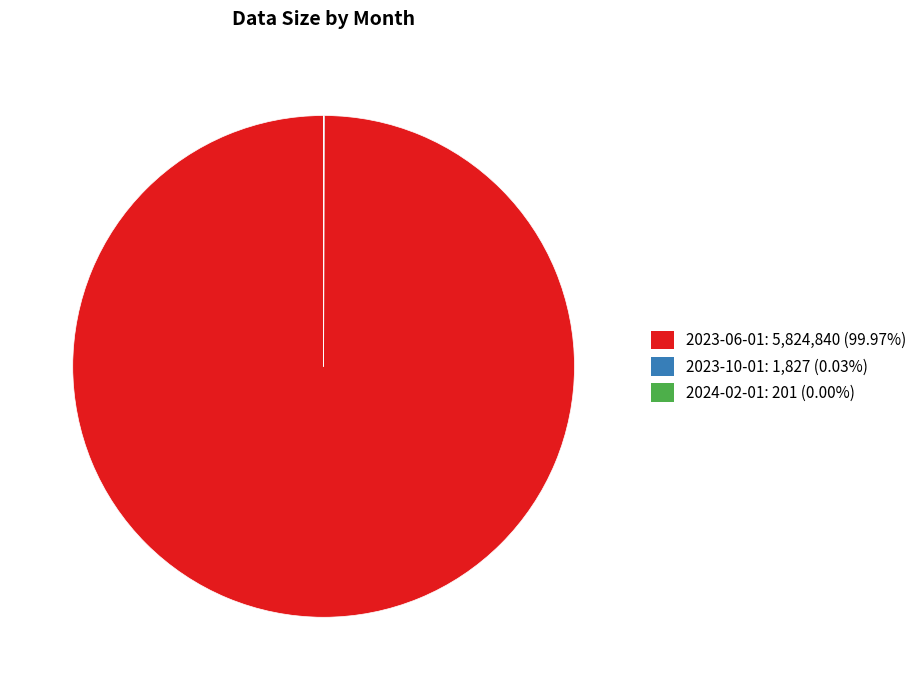

The 2023-06-01 slice represents 89% of the pie. True or false?

False